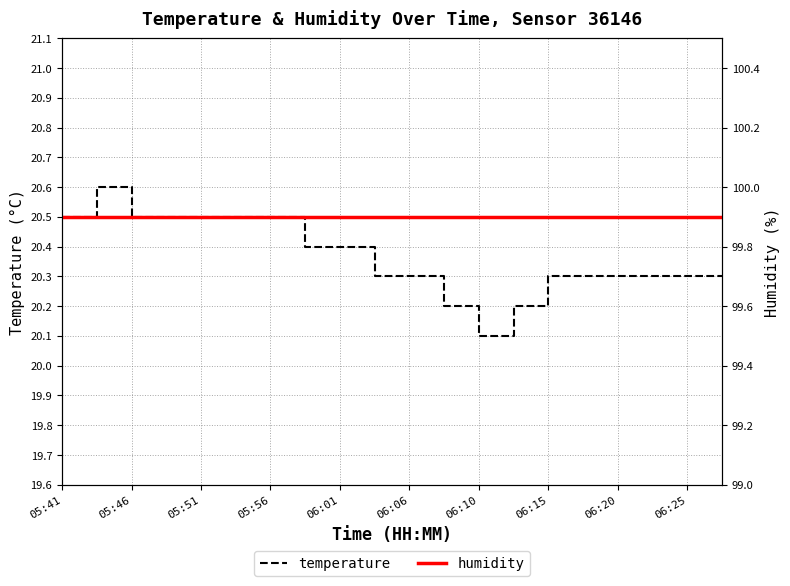

True or false: humidity and temperature cross at least once.

False